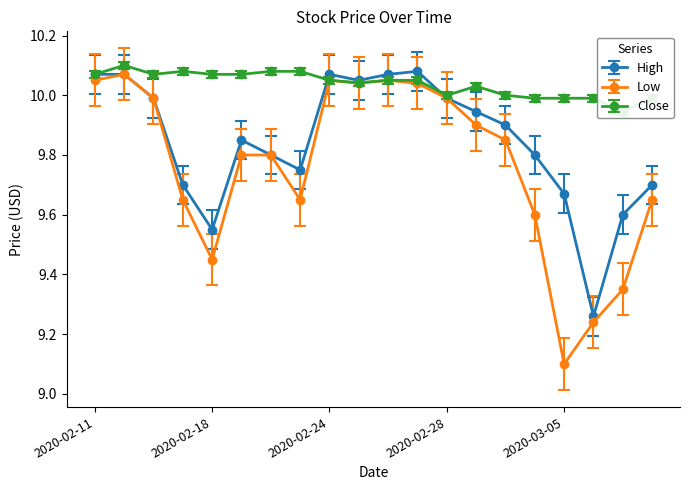

Does the chart have visible grid lines?

No